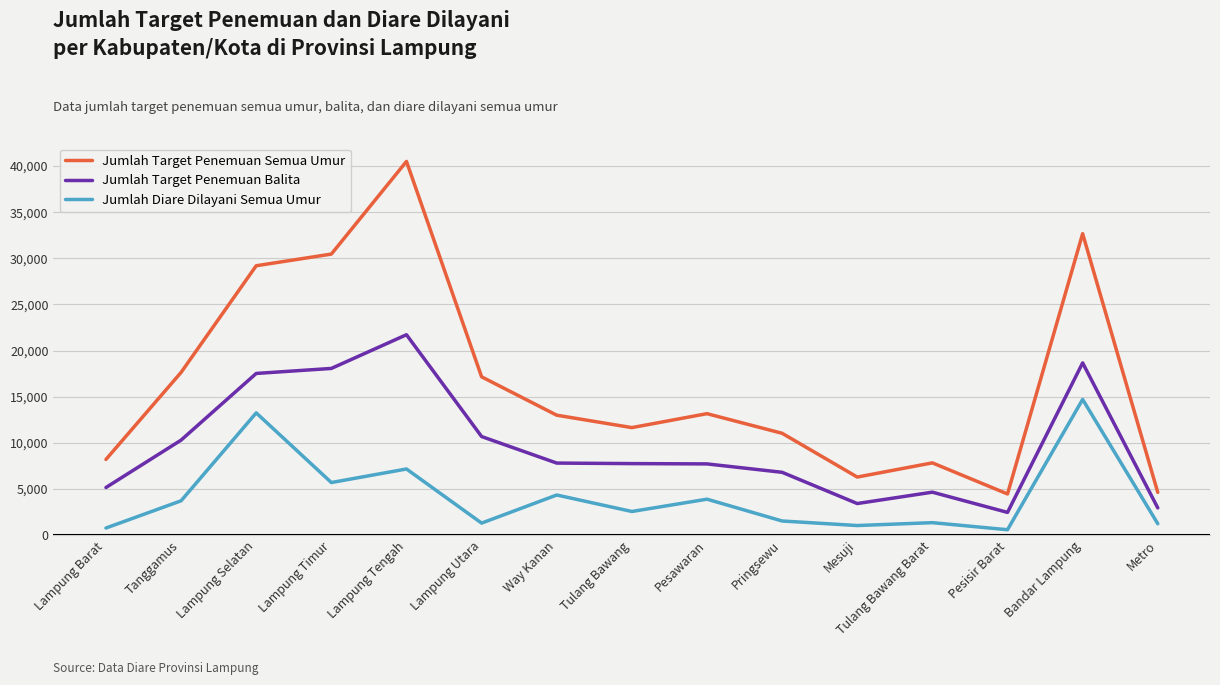

At Bandar Lampung, list the series in order from largest to smallest.

Jumlah Target Penemuan Semua Umur, Jumlah Target Penemuan Balita, Jumlah Diare Dilayani Semua Umur